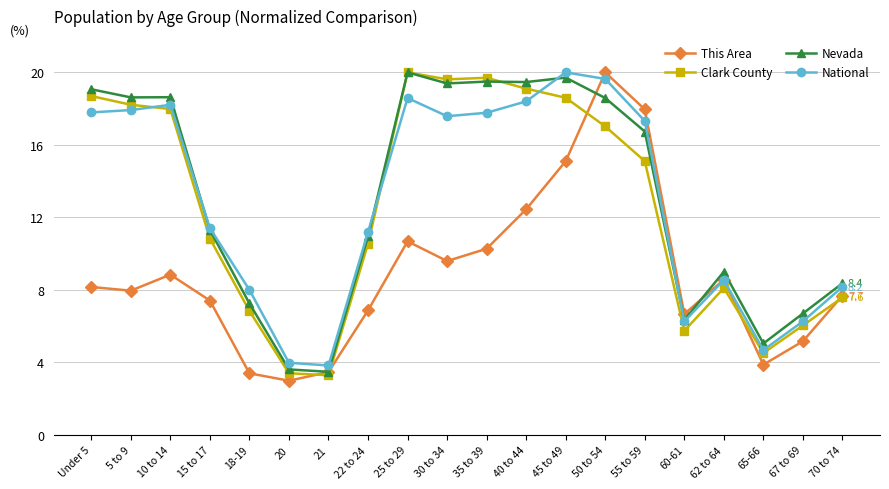

What is the label of the 20th point from the left?

70 to 74